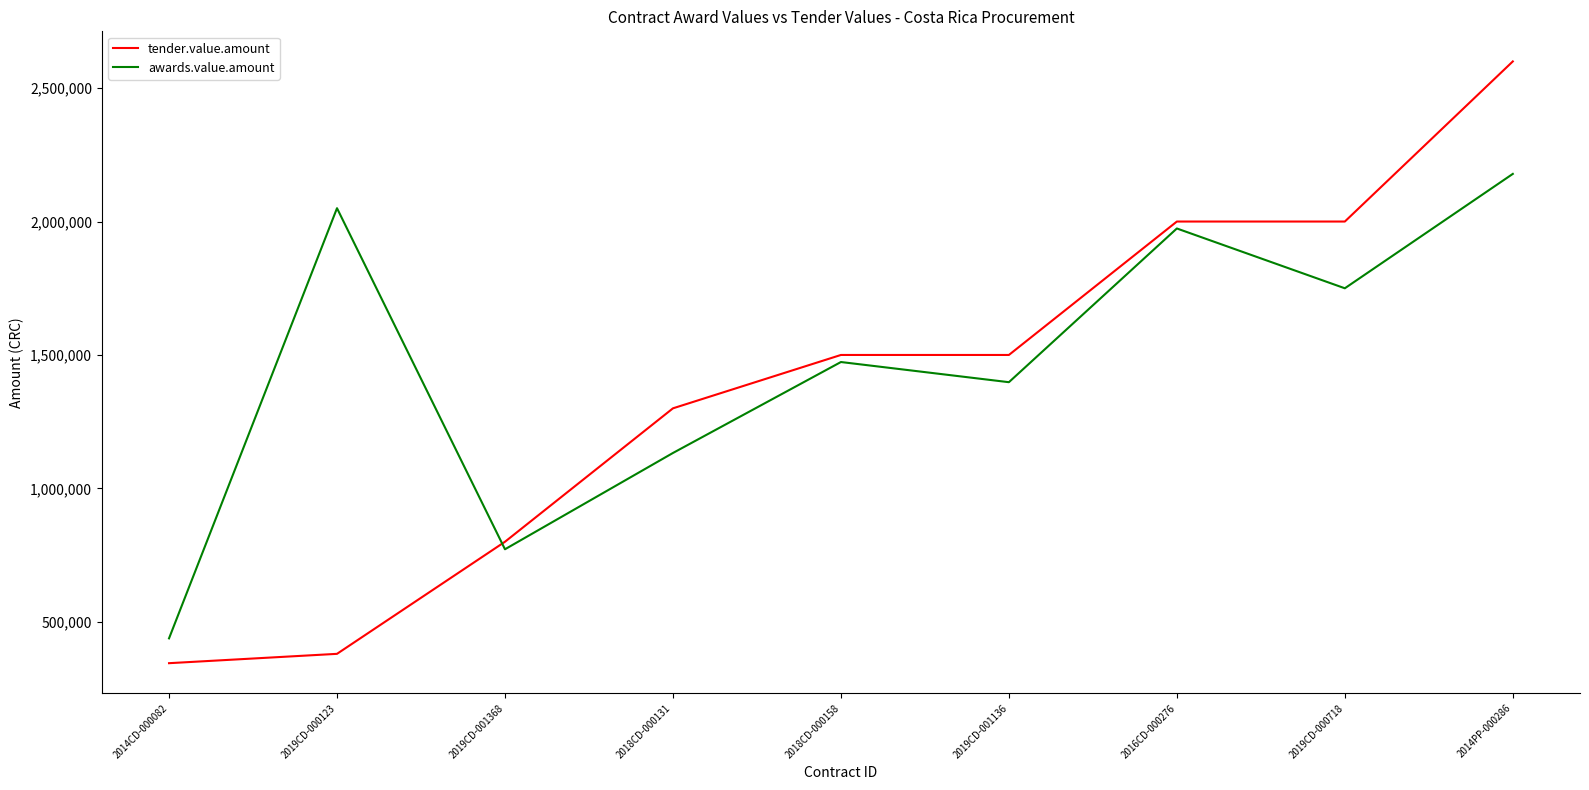

The tender.value.amount series shows 630687.6 at 2019CD-001136. True or false?

False